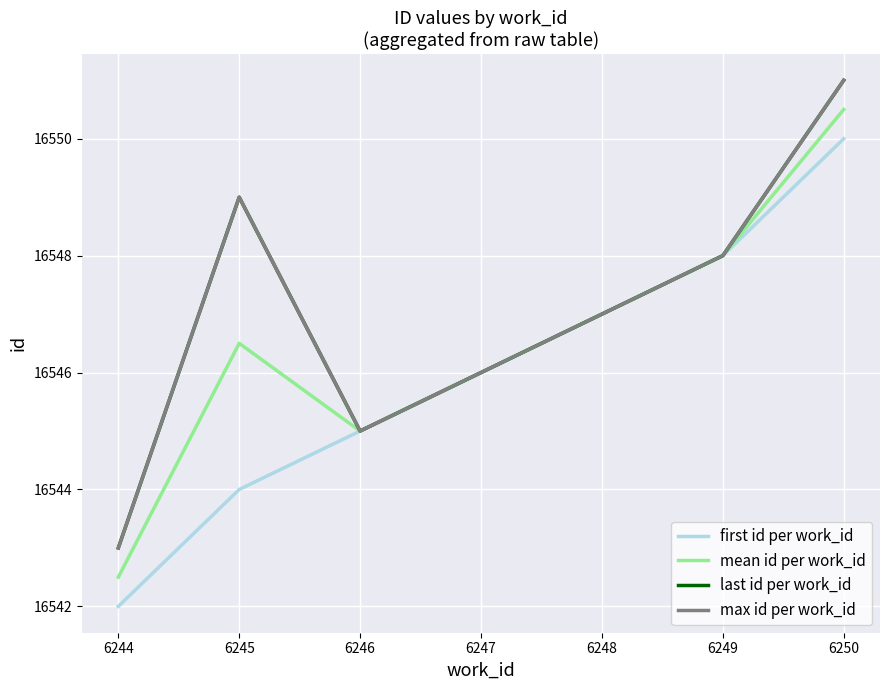

Reading left to right, transcribe all the data shown in this chart.

first id per work_id: 6244=16542.0	6245=16544.0	6246=16545.0	6247=16546.0	6248=16547.0	6249=16548.0	6250=16550.0
mean id per work_id: 6244=16542.5	6245=16546.5	6246=16545.0	6247=16546.0	6248=16547.0	6249=16548.0	6250=16550.5
last id per work_id: 6244=16543.0	6245=16549.0	6246=16545.0	6247=16546.0	6248=16547.0	6249=16548.0	6250=16551.0
max id per work_id: 6244=16543.0	6245=16549.0	6246=16545.0	6247=16546.0	6248=16547.0	6249=16548.0	6250=16551.0